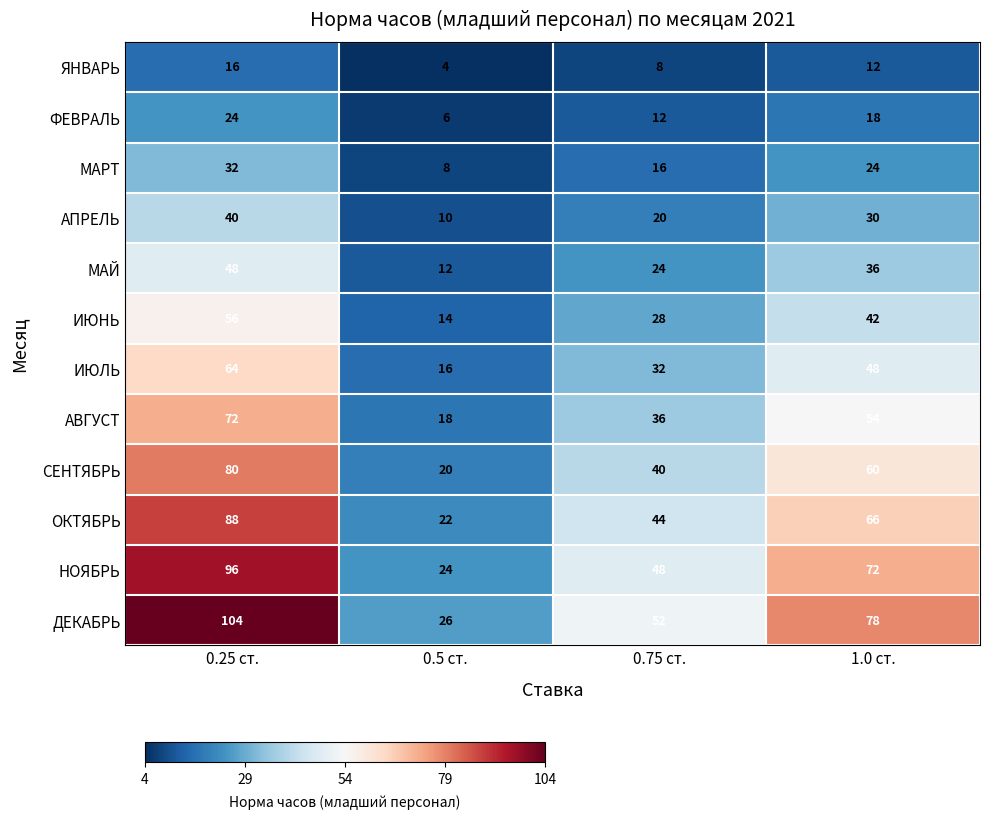

What is the sum of all СЕНТЯБРЬ values?

200